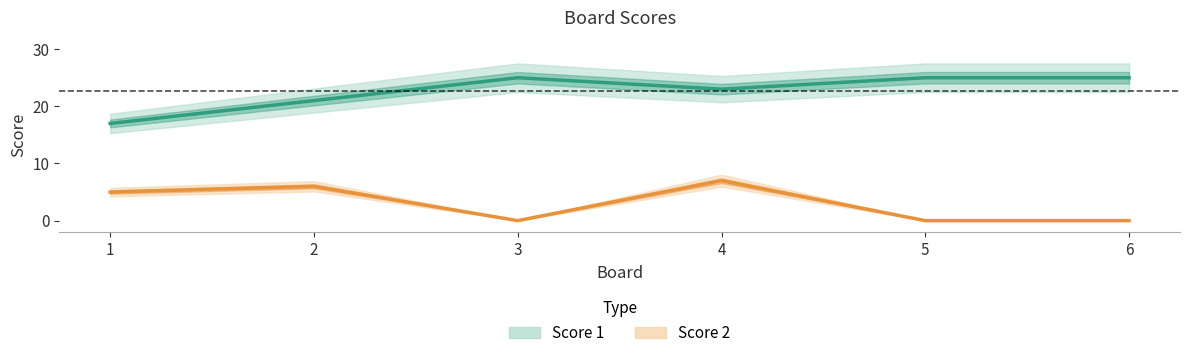

True or false: Score 1 and Score 2 cross at least once.

False